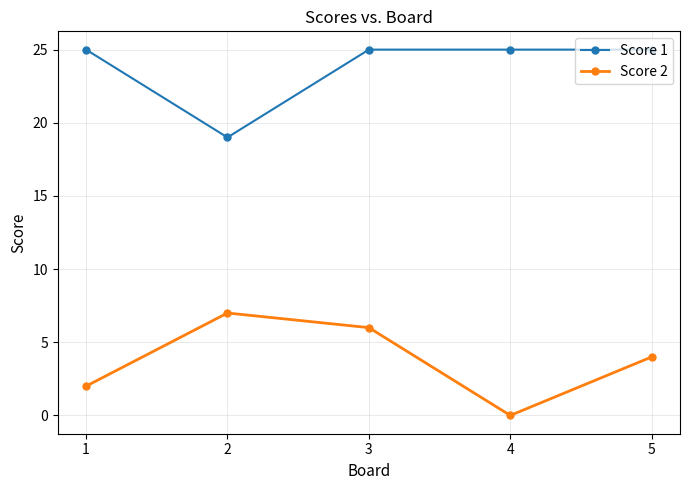

At which category does Score 2 reach its first local valley?

4